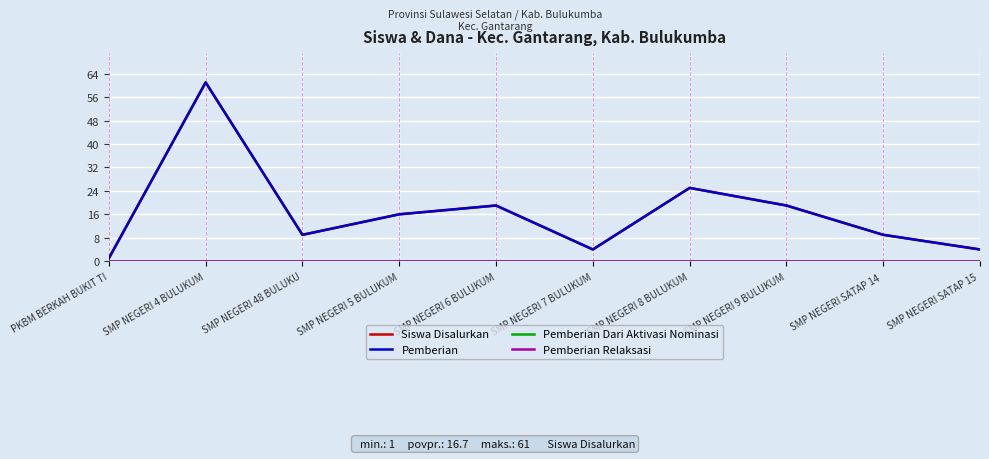

Which series has the widest spread of values?

Siswa Disalurkan